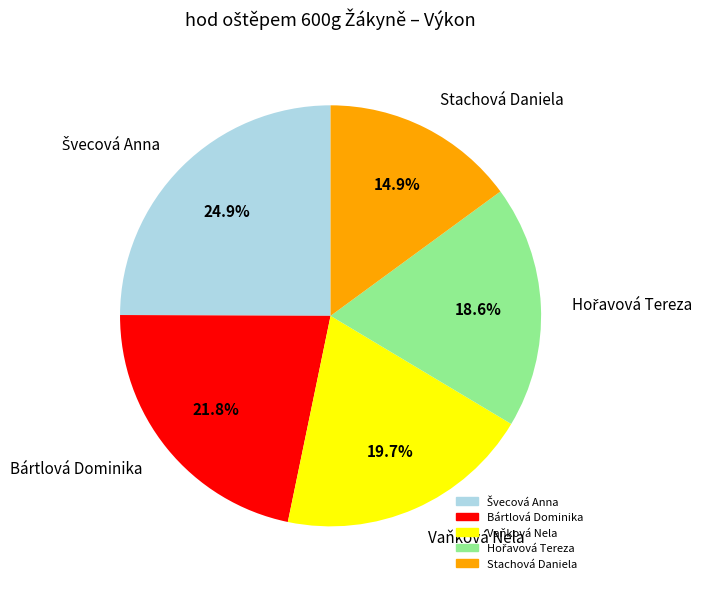

Combined, do Vaňková Nela and Stachová Daniela account for over 50%?

No